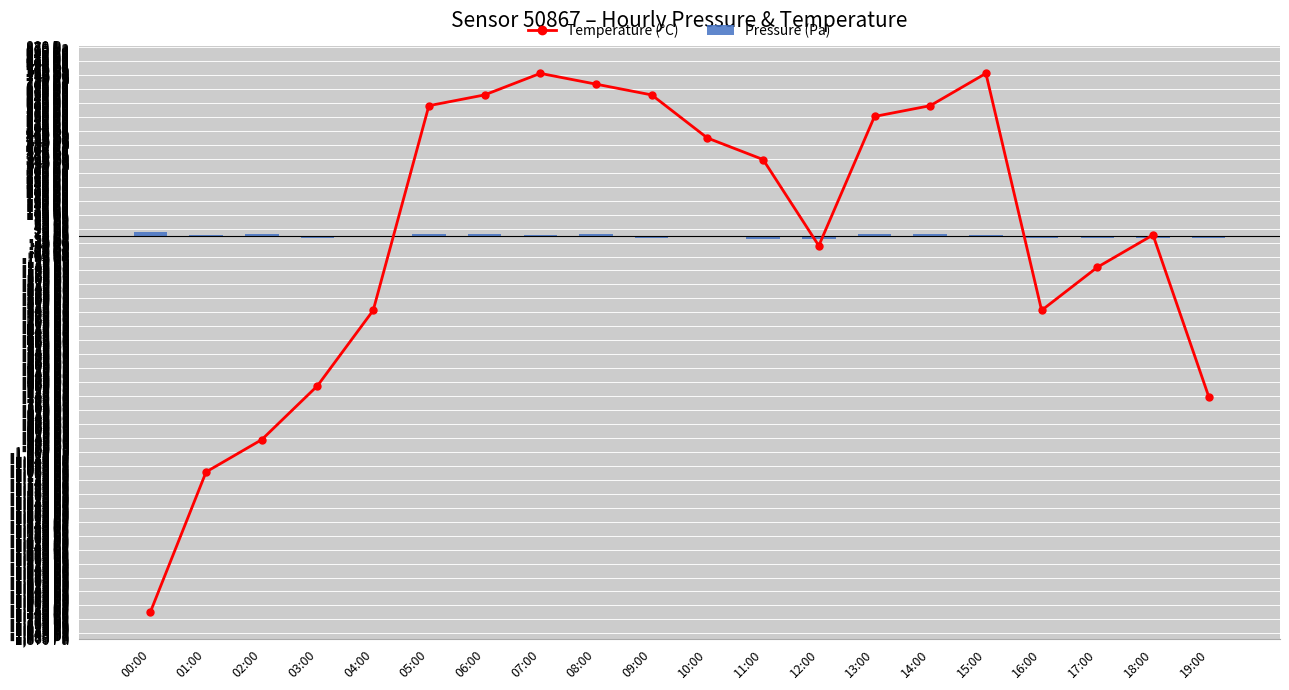

At which category does the chart reach its peak across all series?

07:00